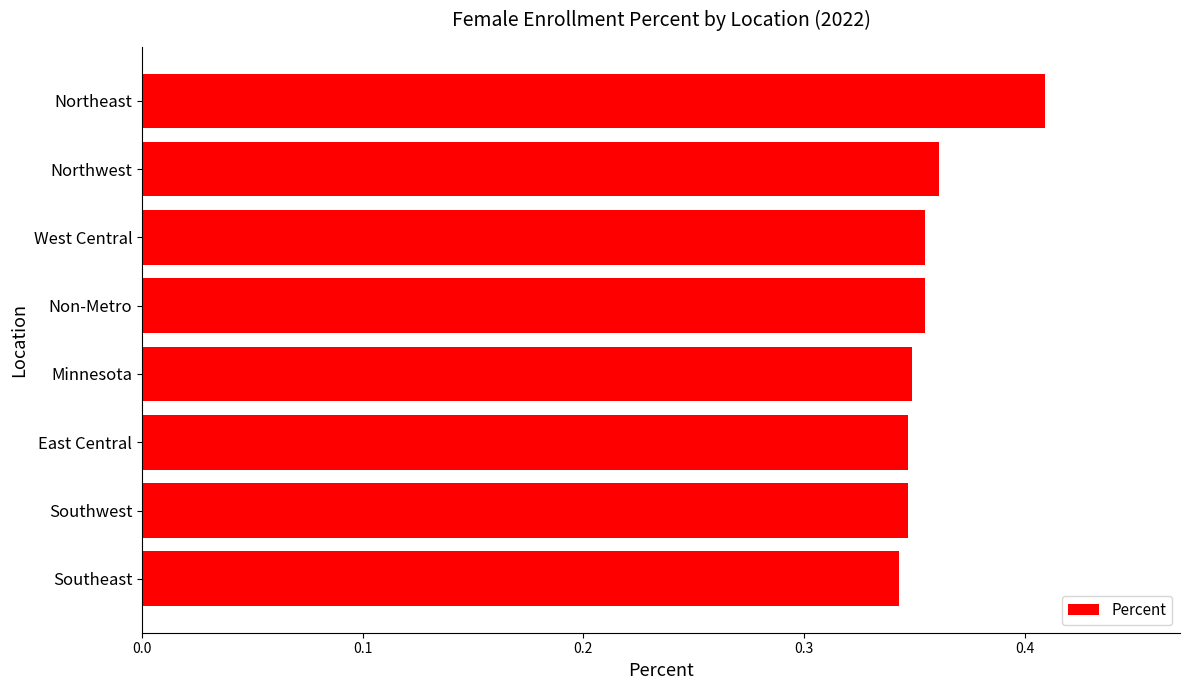

How many data points does each series have?

8